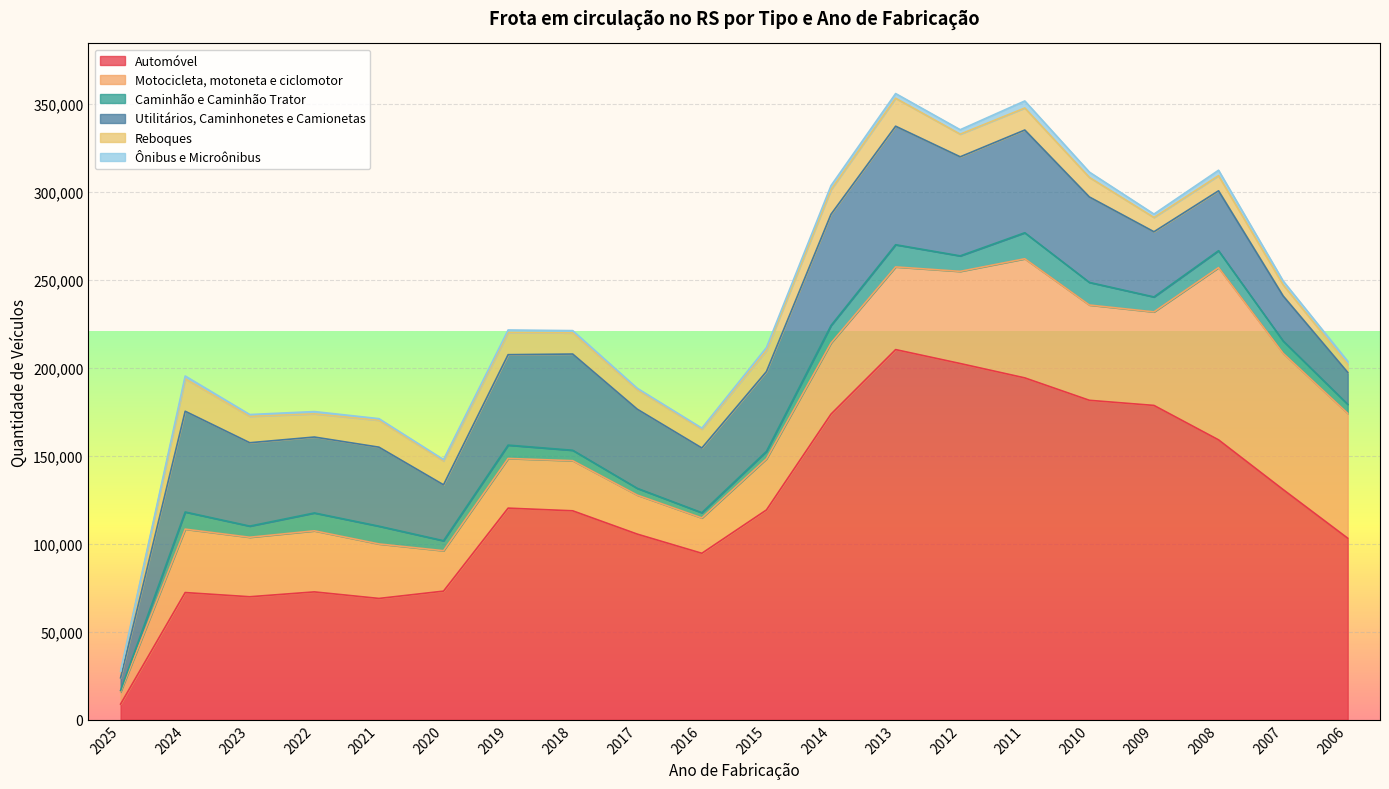

Rank the categories by Utilitários, Caminhonetes e Camionetas value from highest to lowest.

2013, 2014, 2011, 2024, 2012, 2018, 2019, 2010, 2023, 2015, 2017, 2021, 2022, 2009, 2016, 2008, 2020, 2007, 2006, 2025